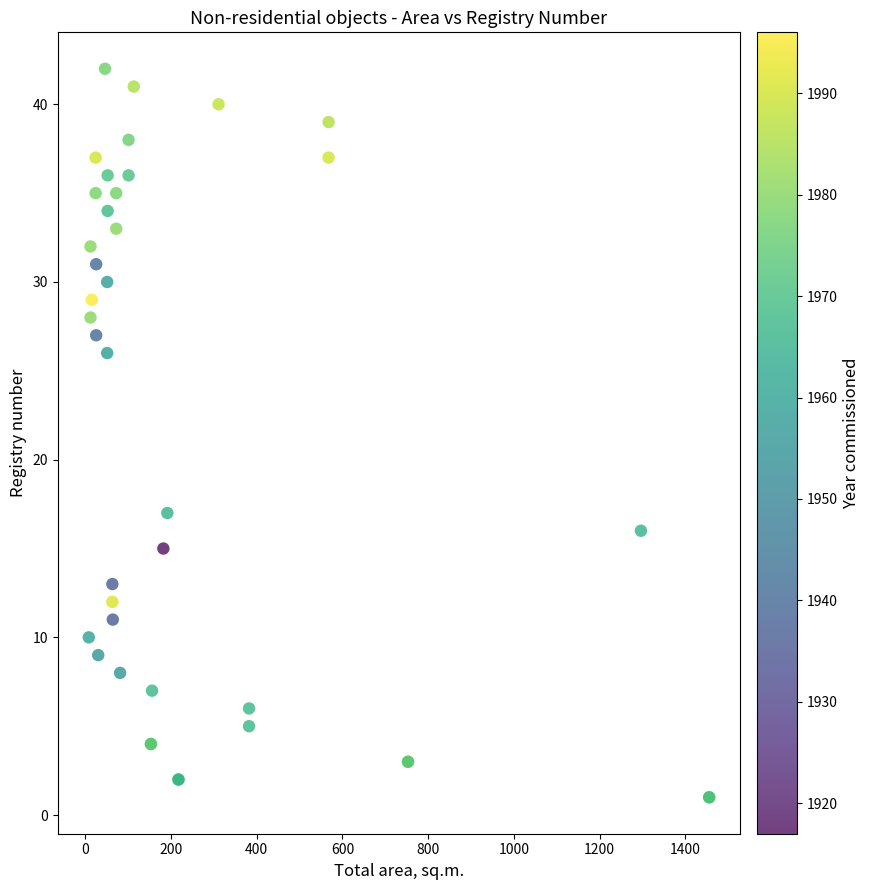

What Y value in the scatter plot is closest to 21?

17